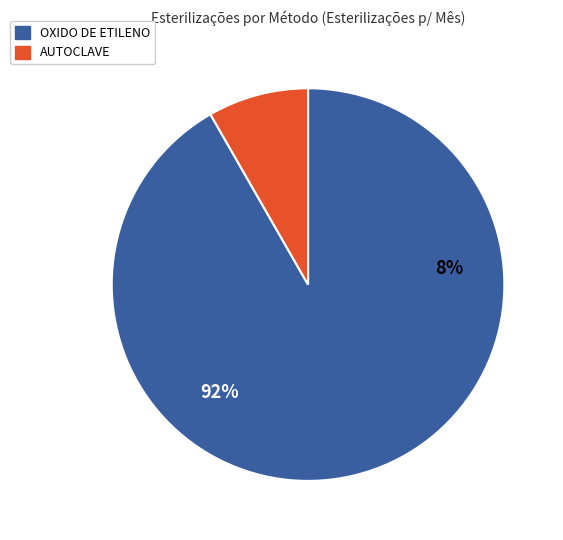

To the nearest percent, what is the difference between the largest and smallest slice percentages?

83%